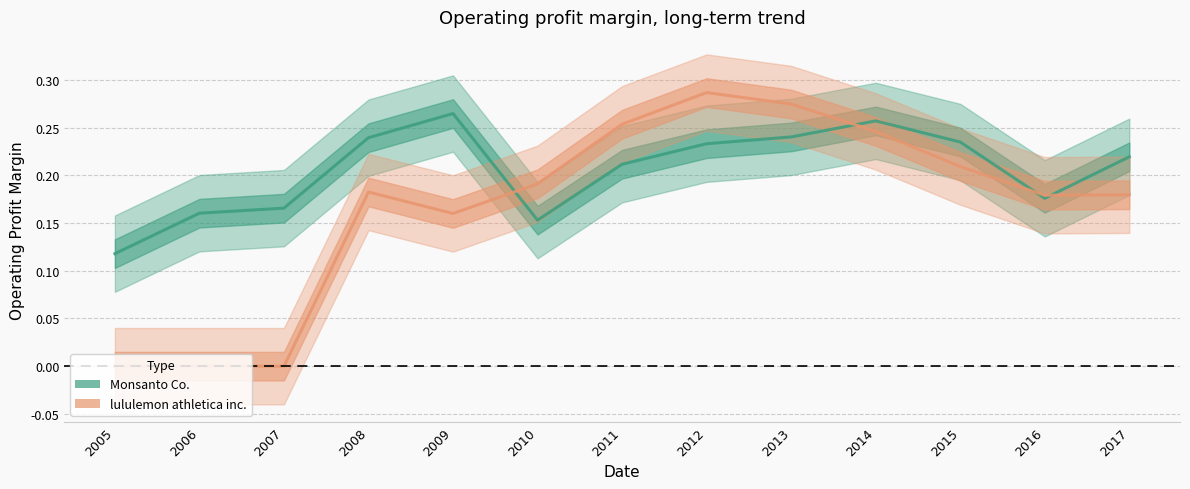

What is the sum of all Monsanto Co. values?

2.7